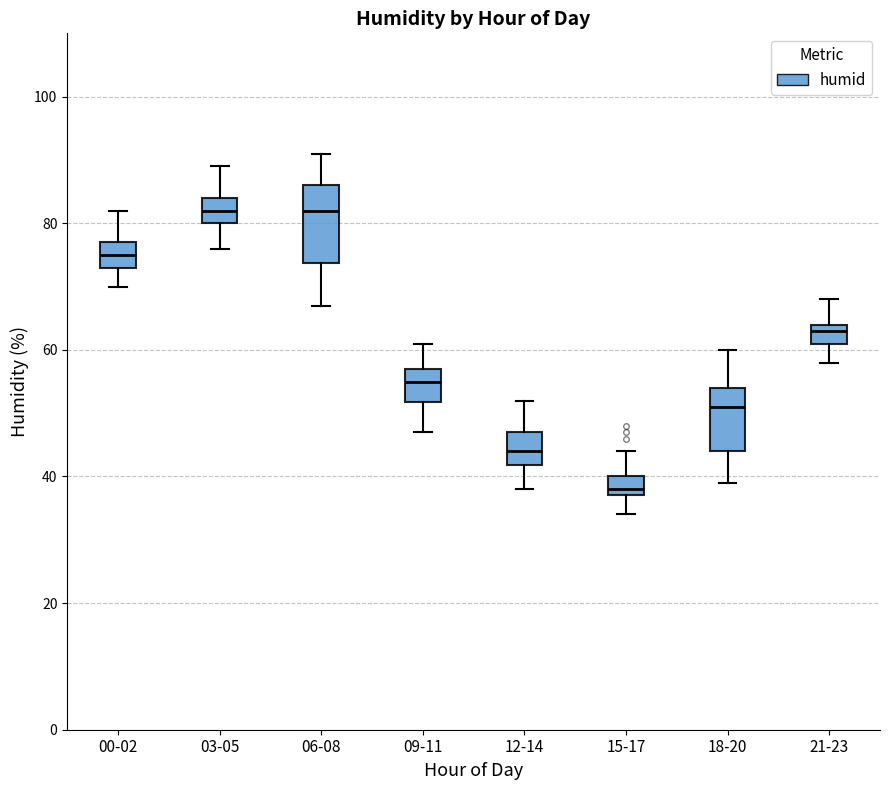

Reading left to right, transcribe this box plot: for each box, give where its median line is, the range the box spans, and where its two whiskers end, as read against the y-axis. The values are not printed on the chart, so give them approximately, as read against the axis.

00-02: median 76, box 74 to 78, whiskers 70 to 82
03-05: median 82, box 80 to 84, whiskers 76 to 90
06-08: median 82, box 74 to 86, whiskers 68 to 92
09-11: median 56, box 52 to 58, whiskers 48 to 62
12-14: median 44, box 42 to 48, whiskers 38 to 52
15-17: median 38 (just above the box's lower edge), box 38 to 40, whiskers 34 to 44
18-20: median 52, box 44 to 54, whiskers 40 to 60
21-23: median 64 (just below the box's upper edge), box 62 to 64, whiskers 58 to 68